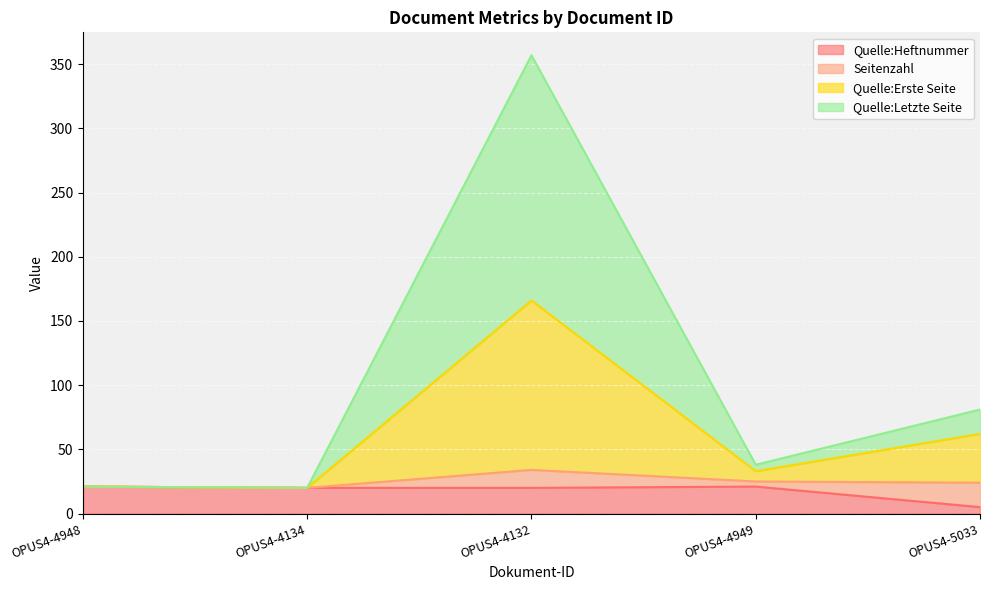

Does the chart display data point markers on the line(s)?

No